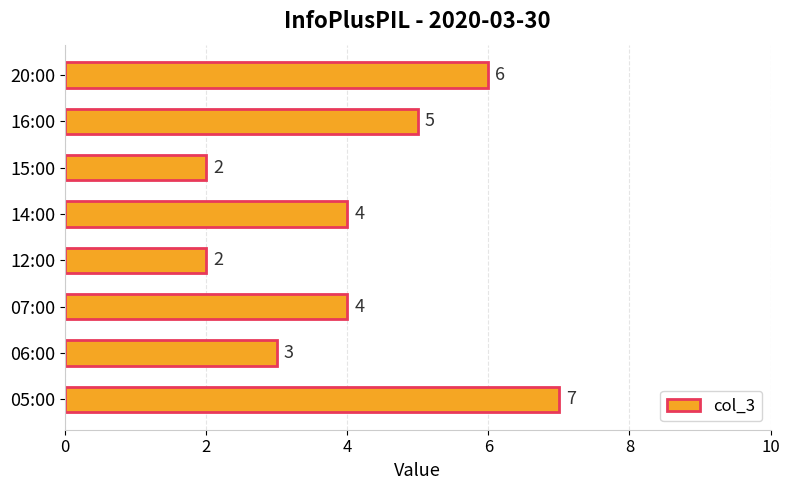

The value at 12:00 is 2. True or false?

True